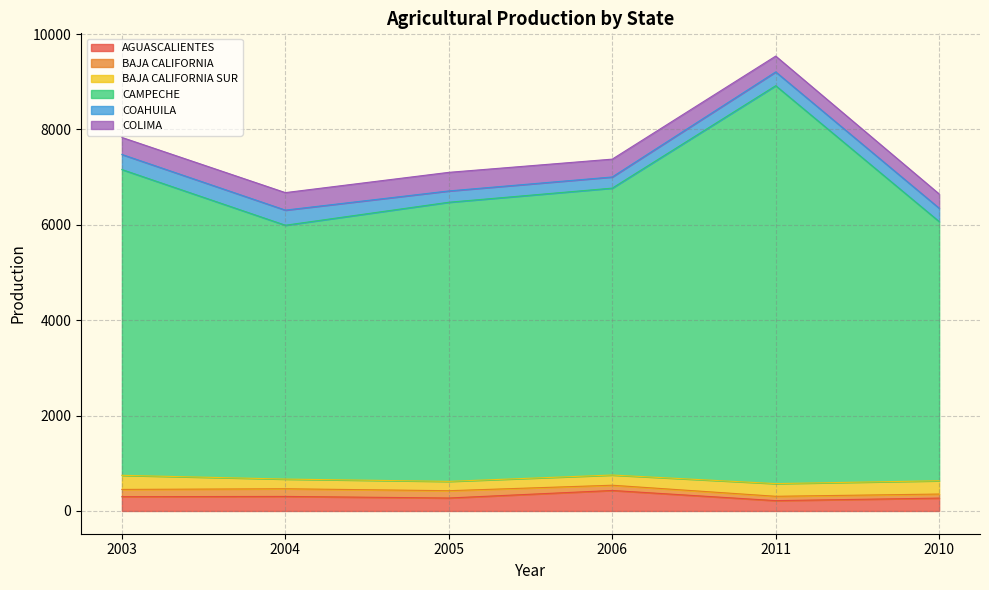

What is the value of the AGUASCALIENTES point at the 5th from the left?

217